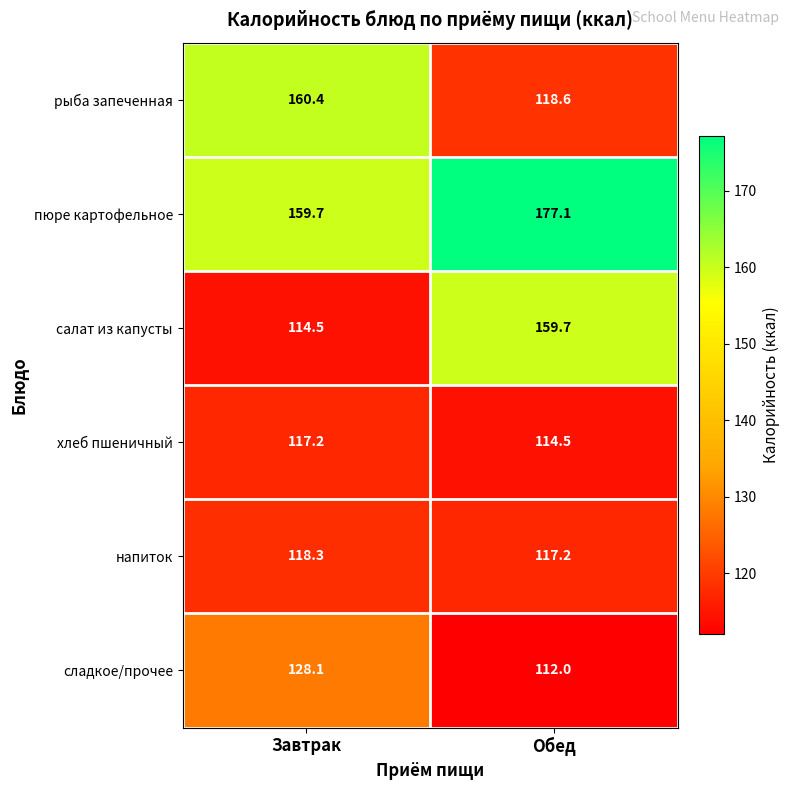

At which label does пюре картофельное first exceed 177?

Обед